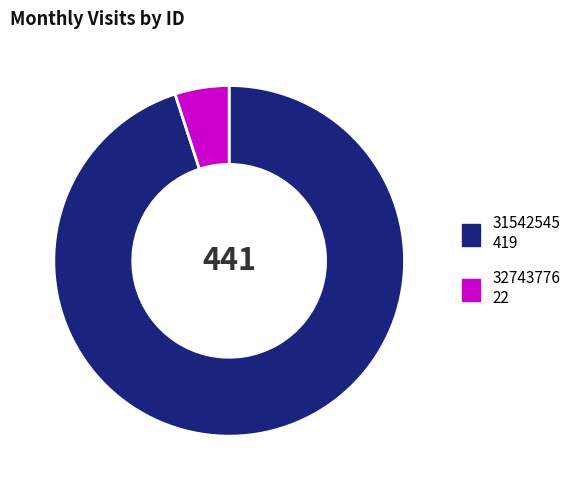

True or false: 31542545 accounts for 95% of the total.

True